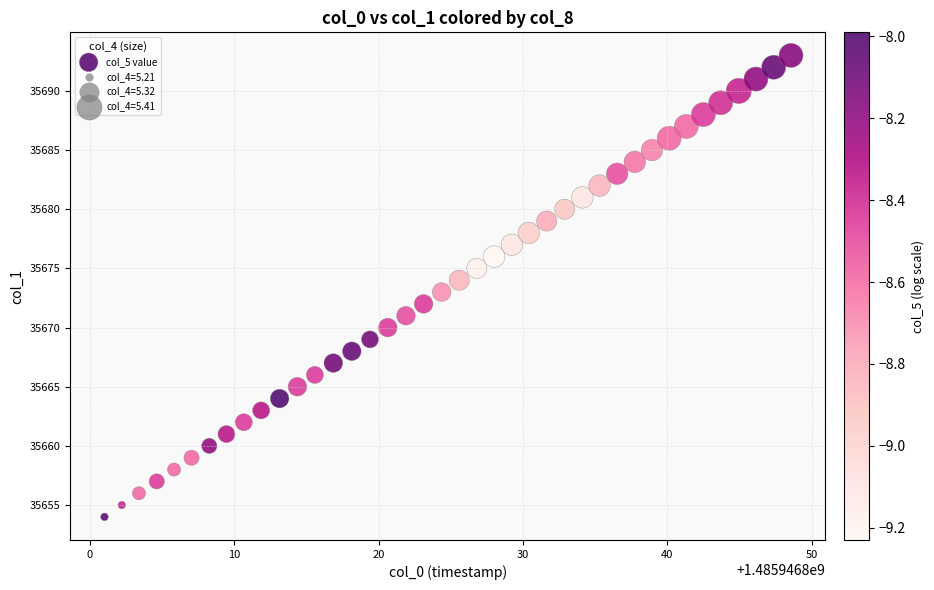

What is the range of Y values (max minus min)?

39